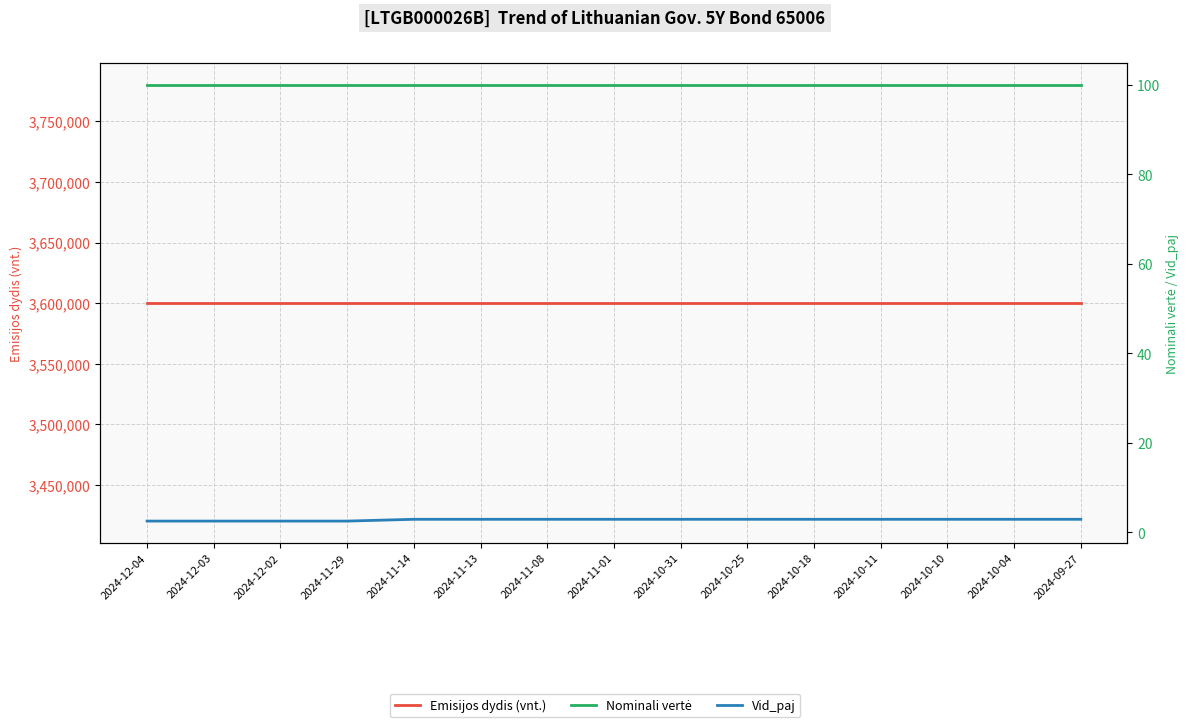

Does the chart have visible grid lines?

Yes